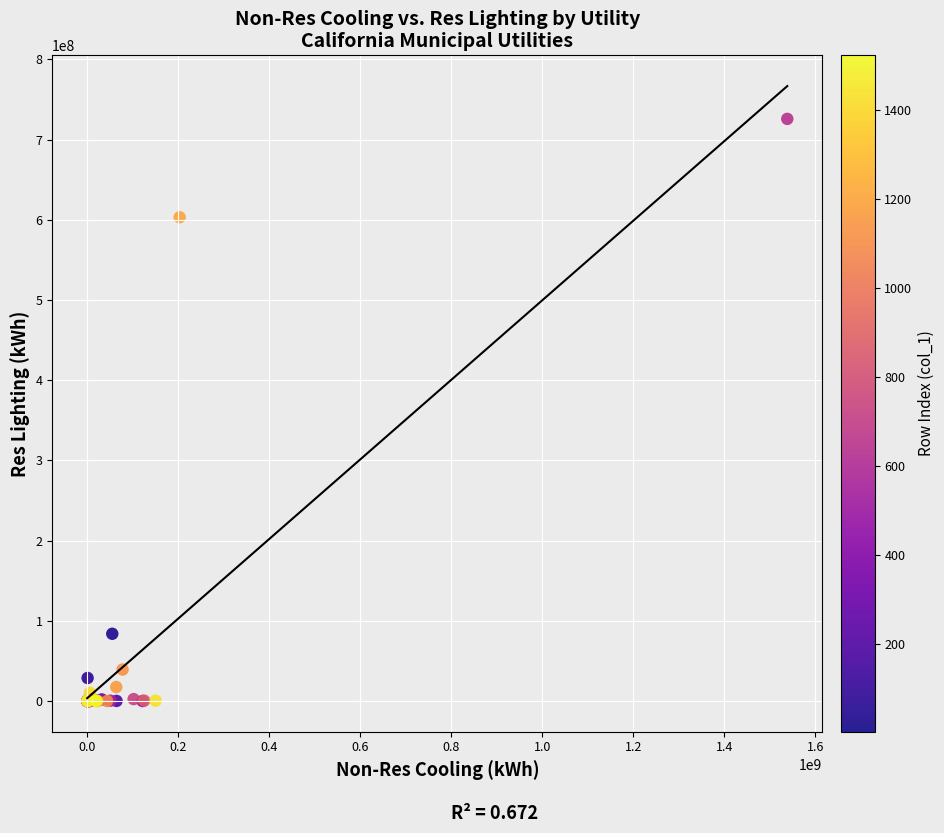

What Y value in the scatter plot is closest to 362876430?

603153633.3